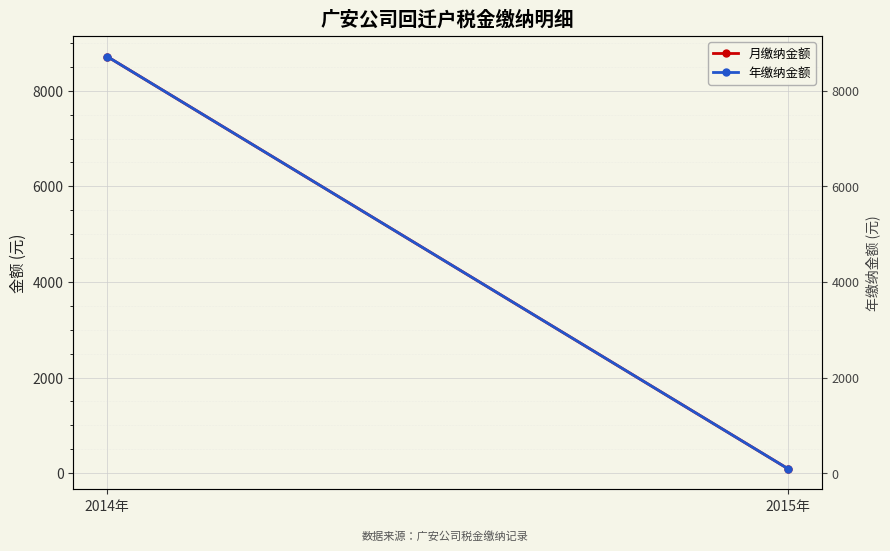

What value does the 月缴纳金额 series have at 2014年?

8716.2